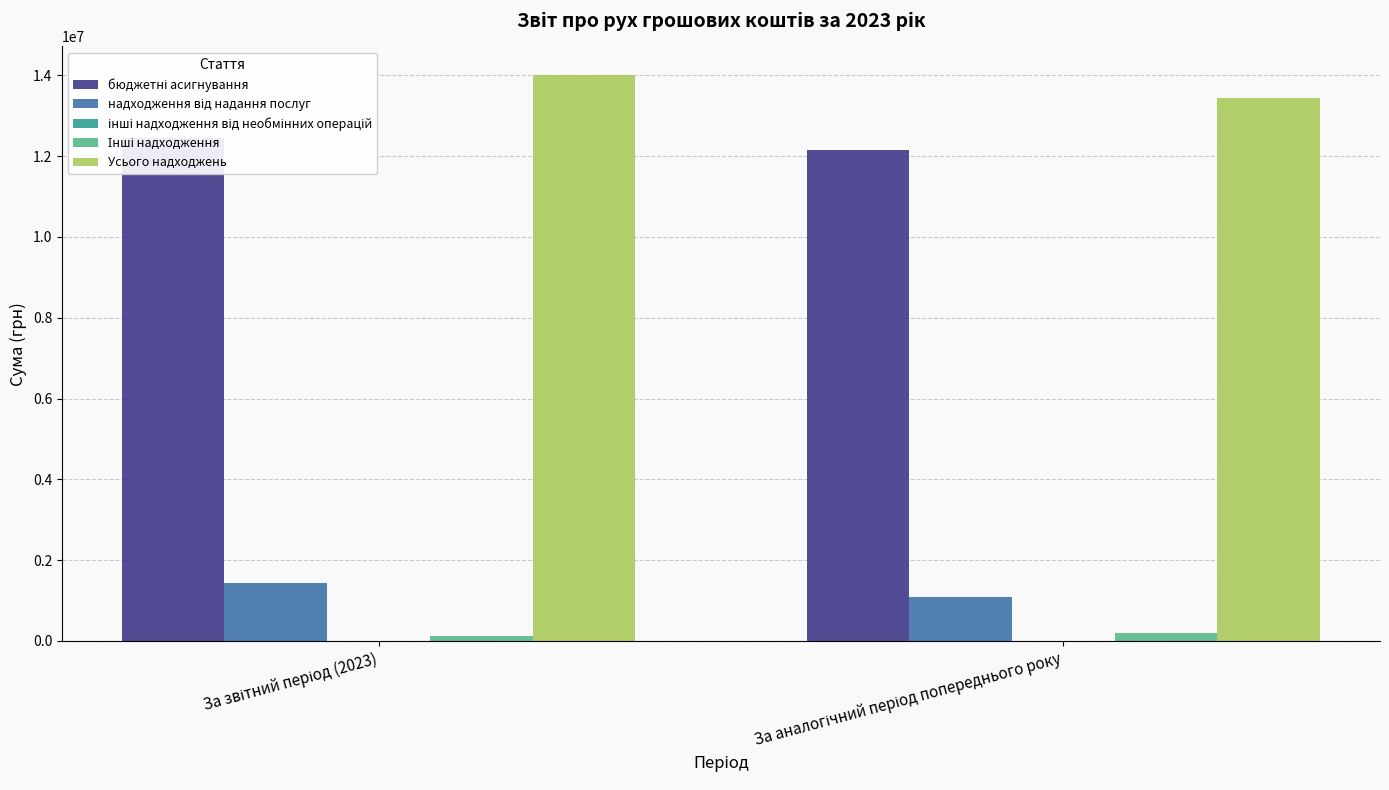

The надходження від надання послуг series shows 1750108 at За аналогічний період попереднього року. True or false?

False